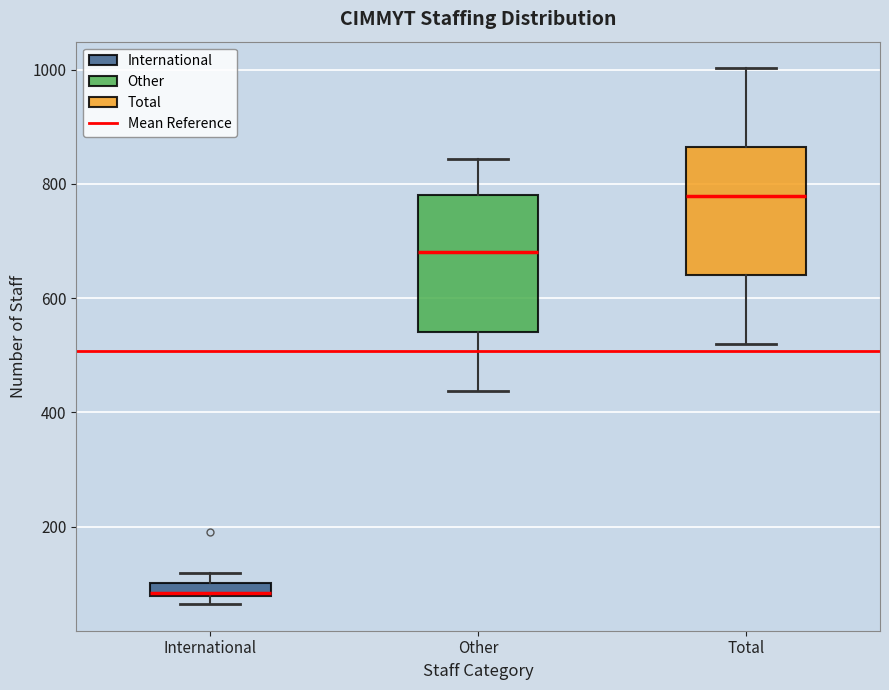

Where does the lower whisker of the box for Other end on the y-axis? The values are not printed on the chart, so give them approximately, as read against the axis.

440